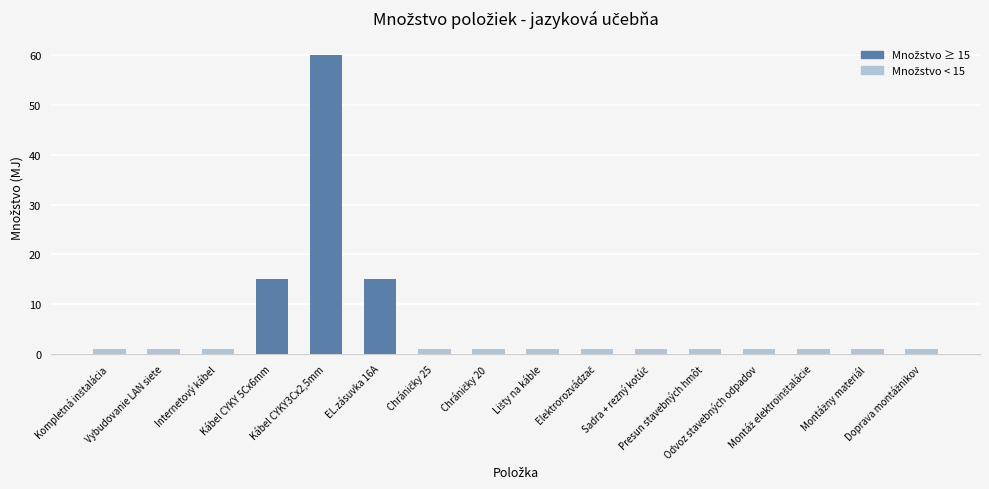

What is the maximum value shown in the chart?

60